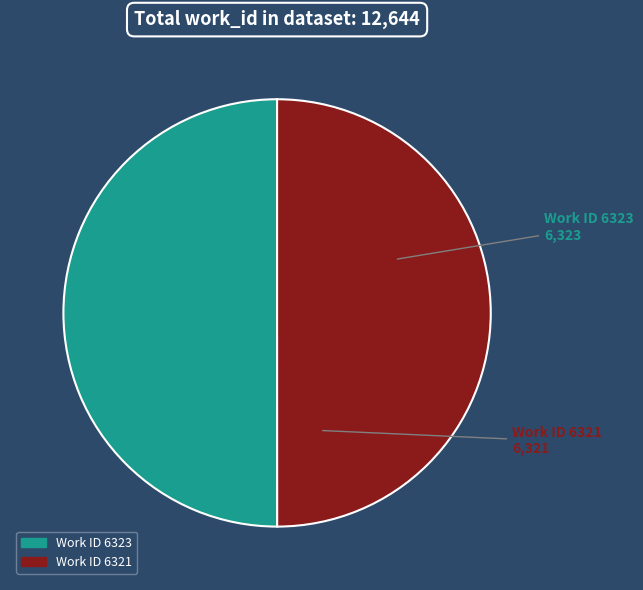

Count the number of slices in the pie.

2